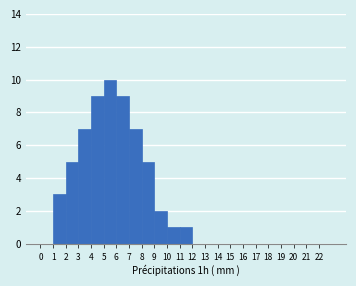

What is the height of the bar covering 8 to 9 on the x-axis? The values are not printed on the chart, so give them approximately, as read against the axis.

5